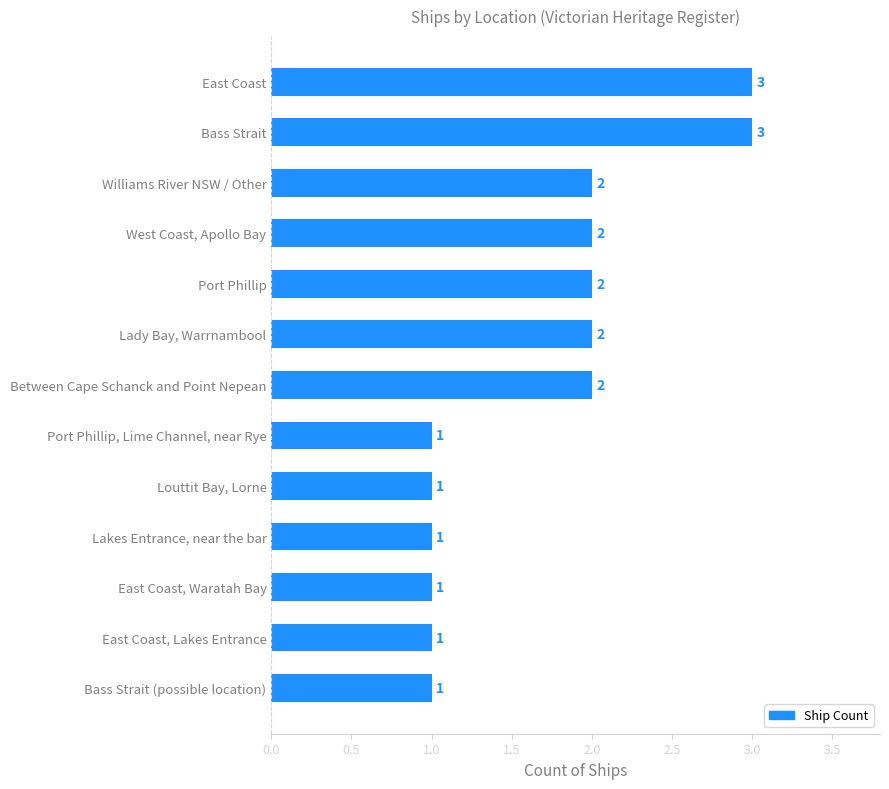

What is the maximum value shown in the chart?

3